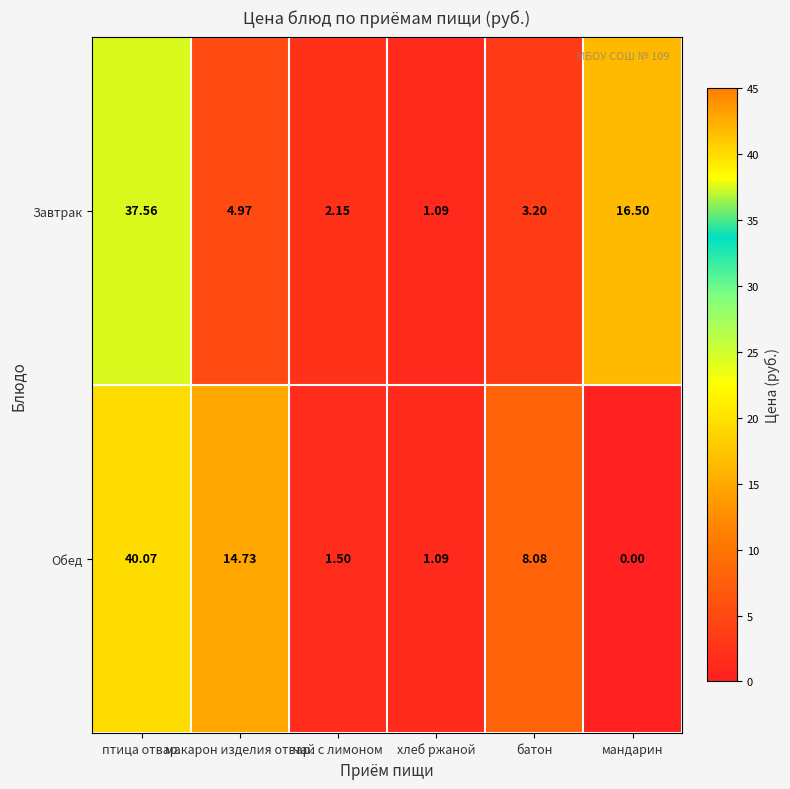

Rank the series by their maximum value, from highest to lowest.

Обед, Завтрак